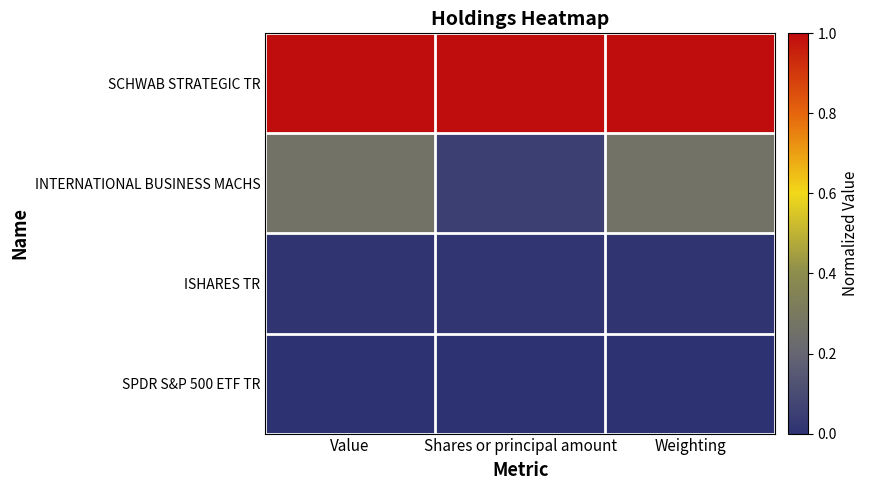

At Value, list the series in order from smallest to largest.

SPDR S&P 500 ETF TR, ISHARES TR, INTERNATIONAL BUSINESS MACHS, SCHWAB STRATEGIC TR